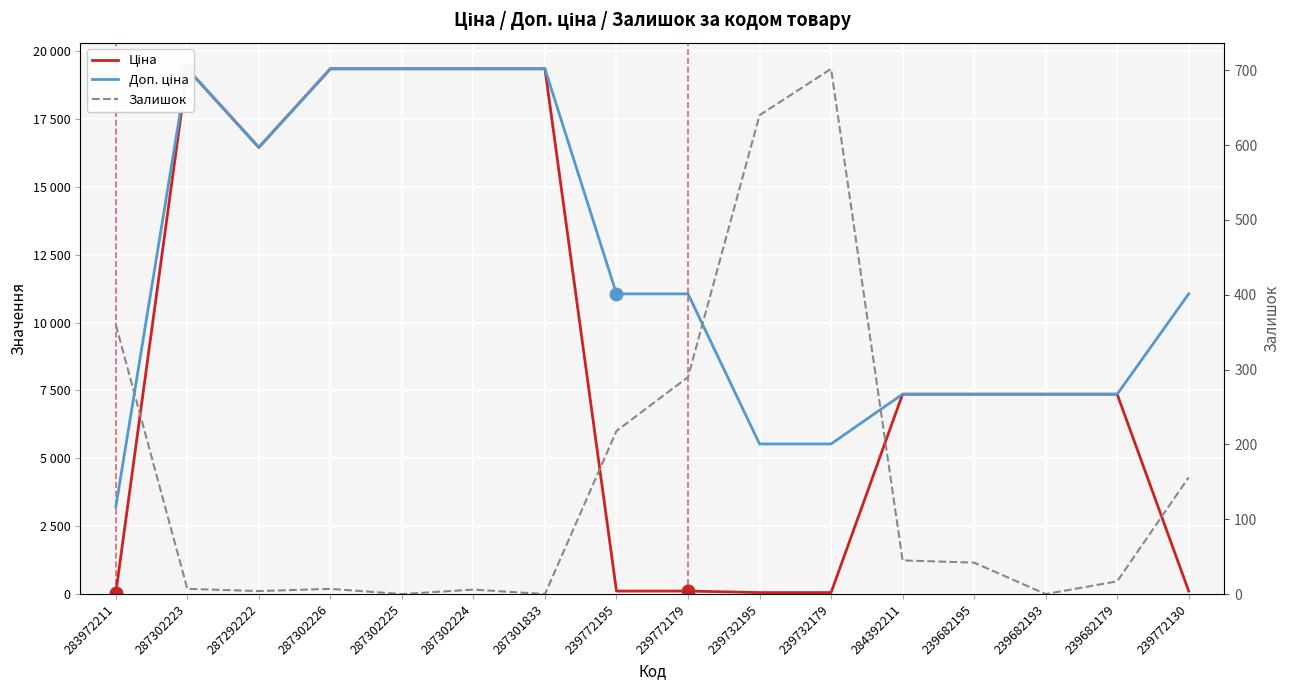

What is the value of the Ціна point at the 16th from the left?

110.5